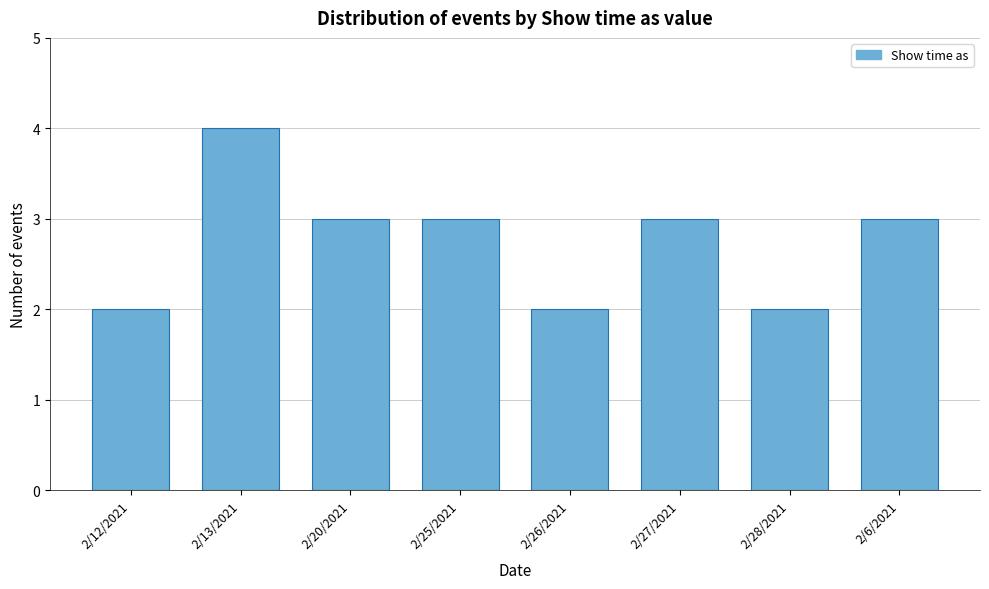

Reading left to right, extract all data points from this chart.

2	4	3	3	2	3	2	3